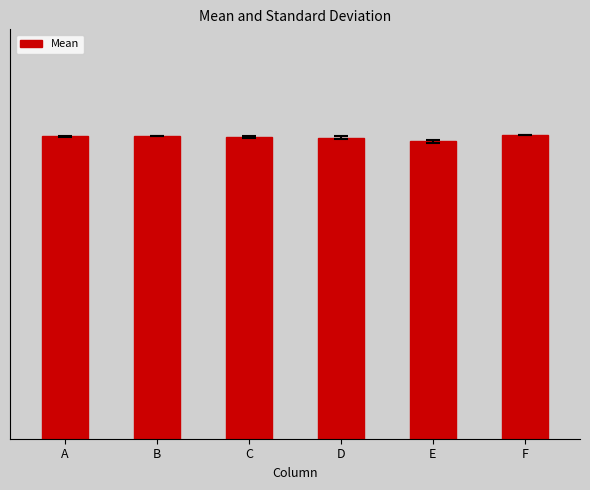

What is the value of the 4th bar from the left?

99.2